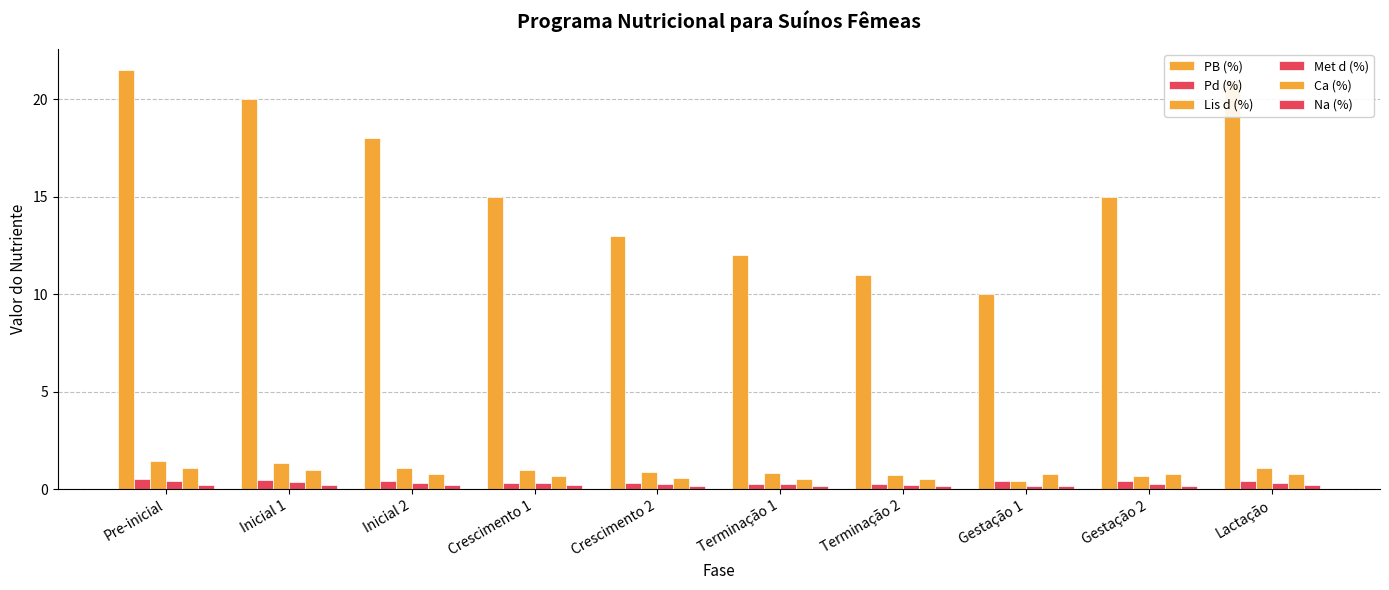

Which series has the largest total across all categories?

PB (%)